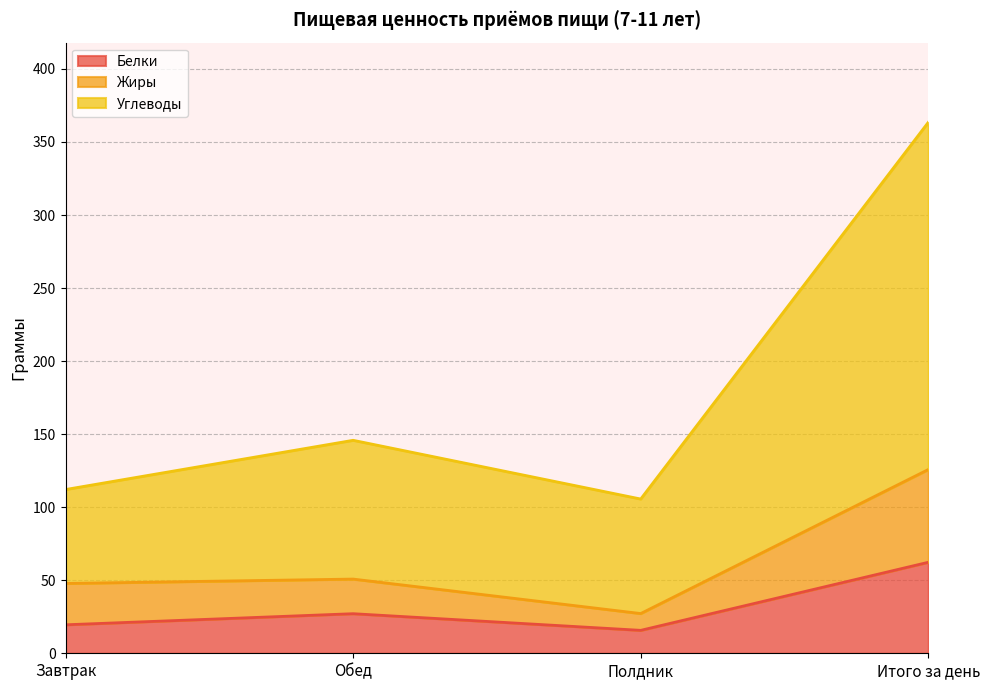

Where does the Углеводы series first go above 145?

Обед